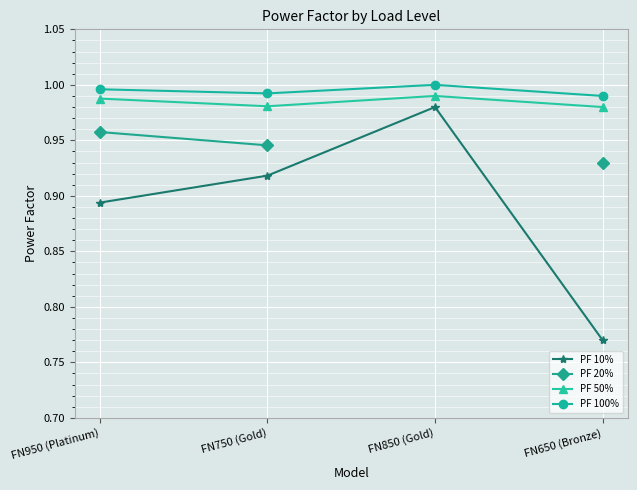

At which label is PF 100% closest to 0?

FN650 (Bronze)